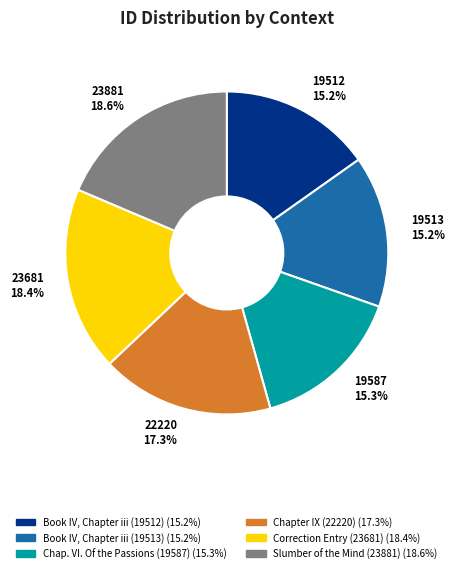

True or false: Book IV, Chapter iii (19512) accounts for 15% of the total.

True